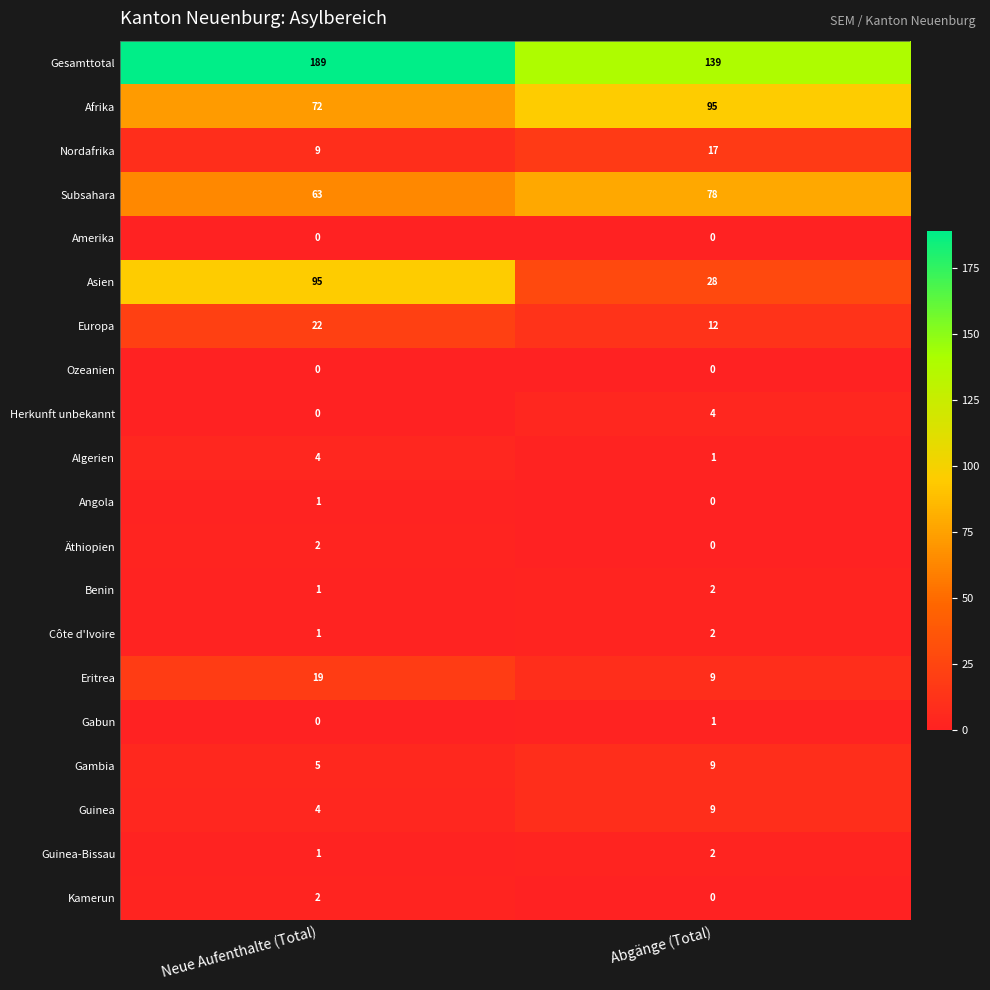

How many values in Kamerun are above zero?

1